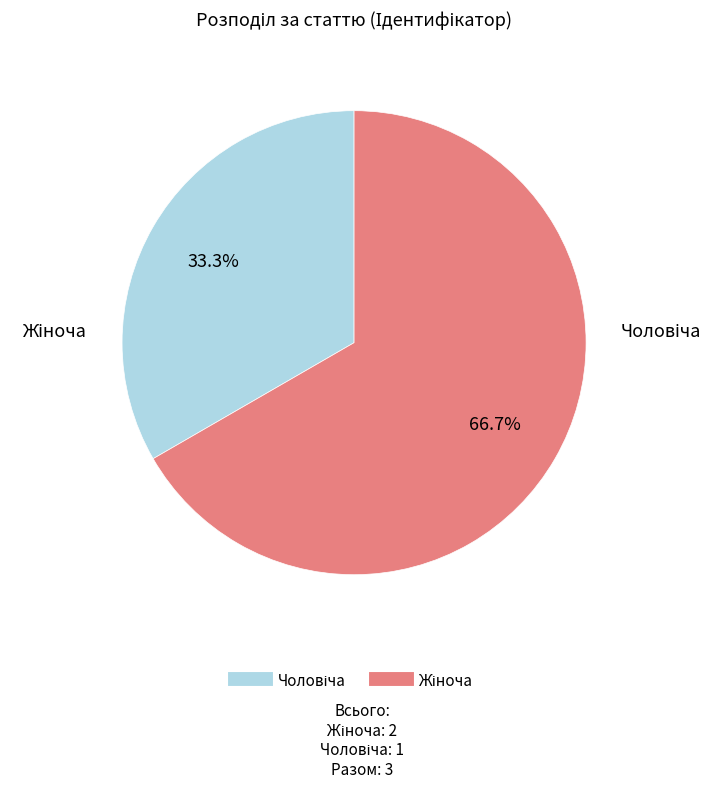

Does any single category account for the majority?

Yes